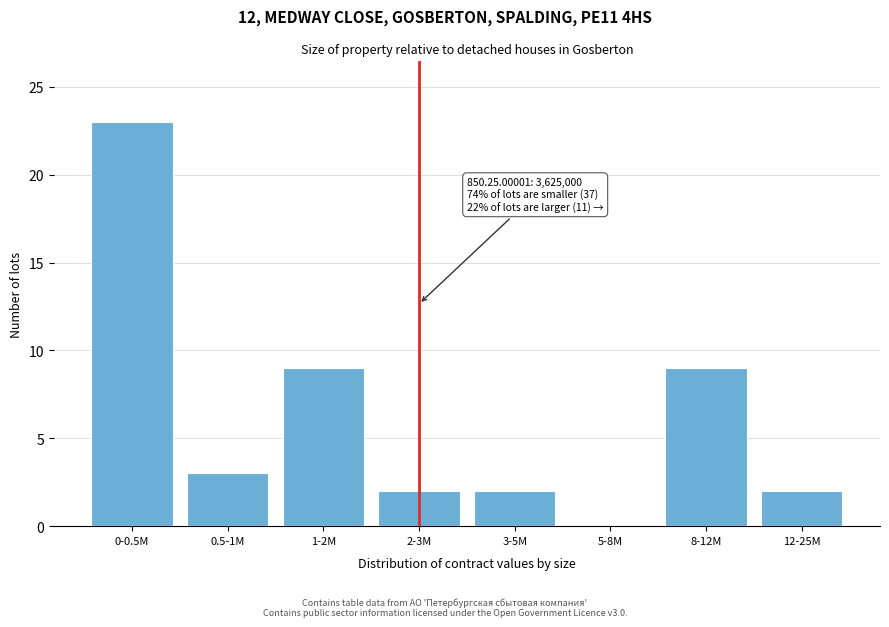

Reading right to left, list all the values displayed in this chart.

12-25M=2	8-12M=9	5-8M=0	3-5M=2	2-3M=2	1-2M=9	0.5-1M=3	0-0.5M=23